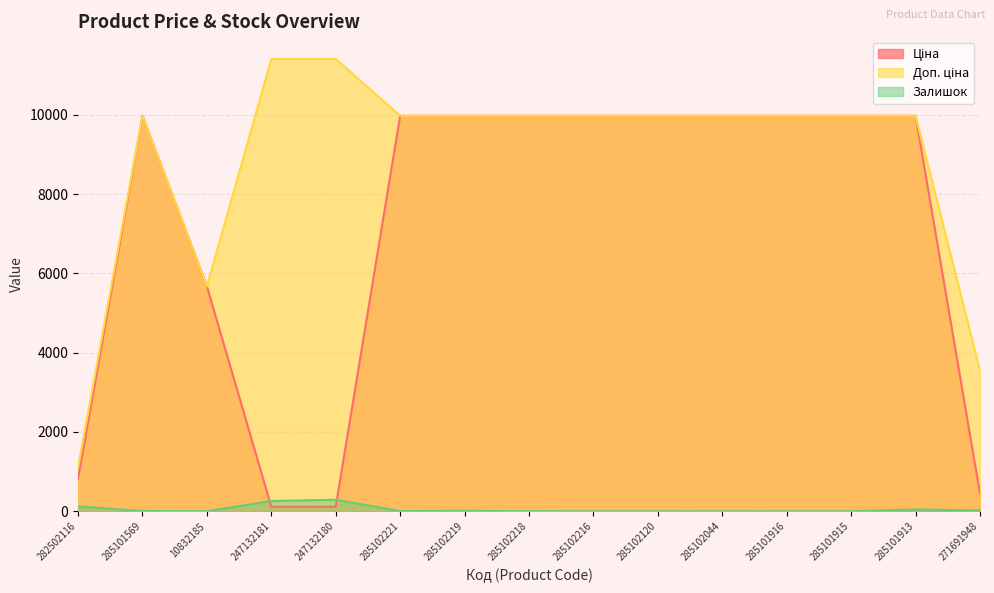

At 285102221, list the series in order from largest to smallest.

Ціна, Доп. ціна, Залишок